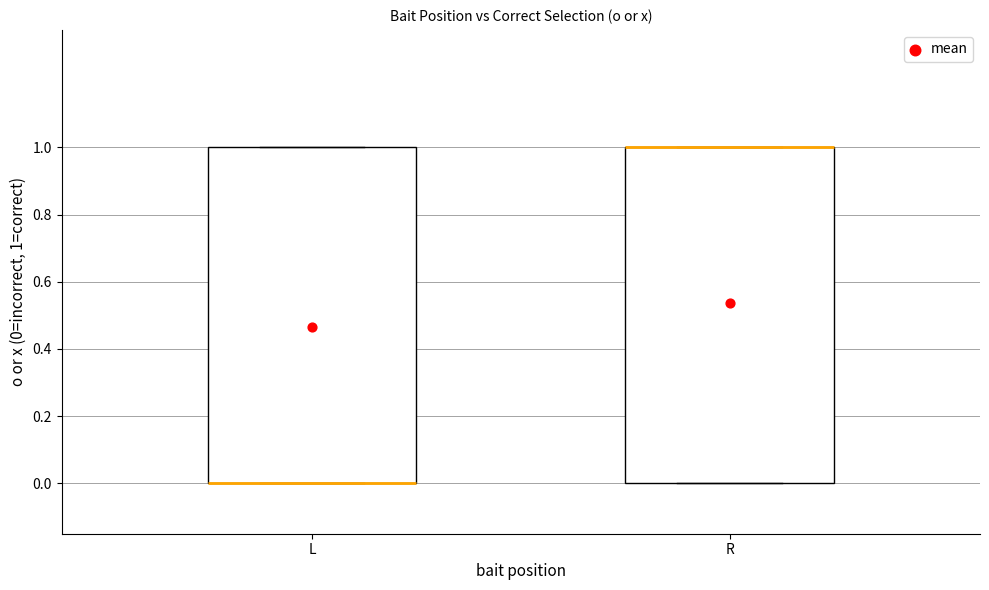

Reading left to right, transcribe this box plot: for each box, give where its median line is, the range the box spans, and where its two whiskers end, as read against the y-axis. The values are not printed on the chart, so give them approximately, as read against the axis.

L: median 0 (drawn on the box's lower edge), box 0 to 1, whiskers 0 to 1
R: median 1 (drawn on the box's upper edge), box 0 to 1, whiskers 0 to 1